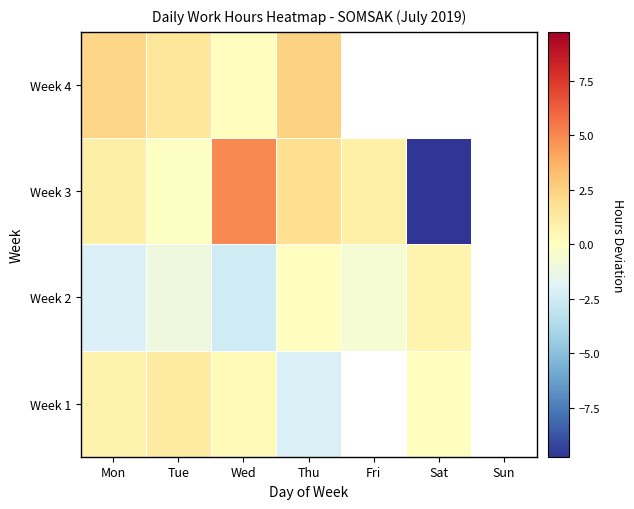

List the series in order of their overall mean, lowest first.

Week 1, Week 2, Week 3, Week 4